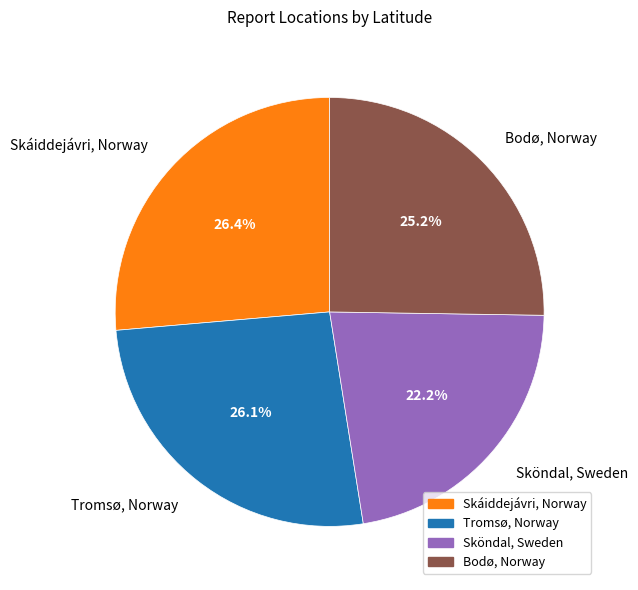

To the nearest percent, what portion does Bodø, Norway represent?

25%